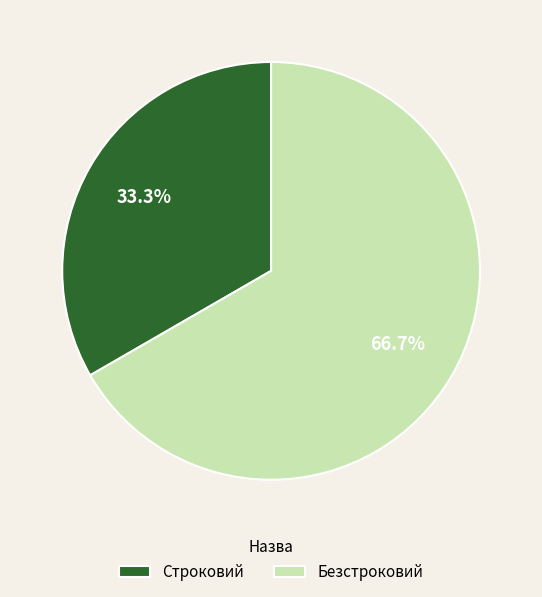

Count the number of slices in the pie.

2